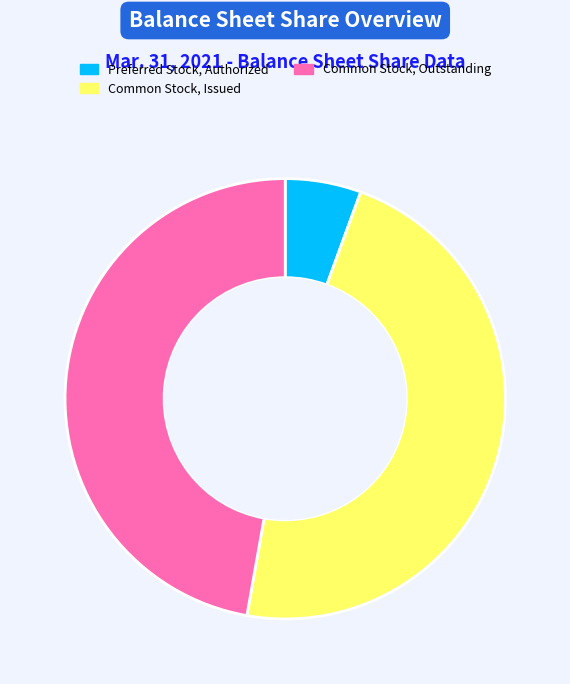

Is it true that Common Stock, Issued is 47% of the pie?

True